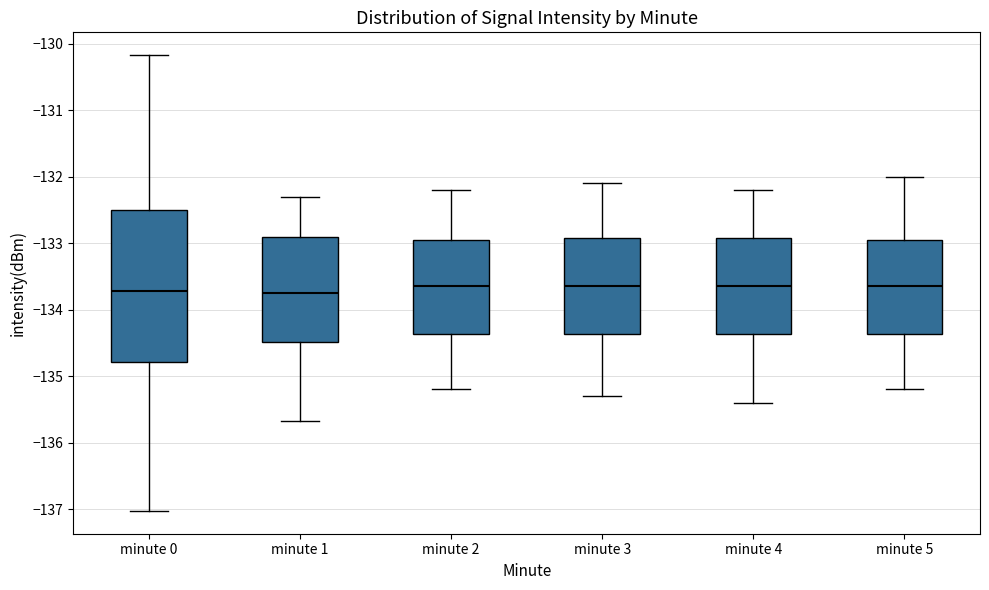

Reading left to right, transcribe this box plot: for each box, give where its median line is, the range the box spans, and where its two whiskers end, as read against the y-axis. The values are not printed on the chart, so give them approximately, as read against the axis.

minute 0: median -133.7, box -134.8 to -132.5, whiskers -137.0 to -130.2
minute 1: median -133.7, box -134.5 to -132.9, whiskers -135.7 to -132.3
minute 2: median -133.6, box -134.4 to -132.9, whiskers -135.2 to -132.2
minute 3: median -133.6, box -134.4 to -132.9, whiskers -135.3 to -132.1
minute 4: median -133.6, box -134.4 to -132.9, whiskers -135.4 to -132.2
minute 5: median -133.6, box -134.4 to -132.9, whiskers -135.2 to -132.0